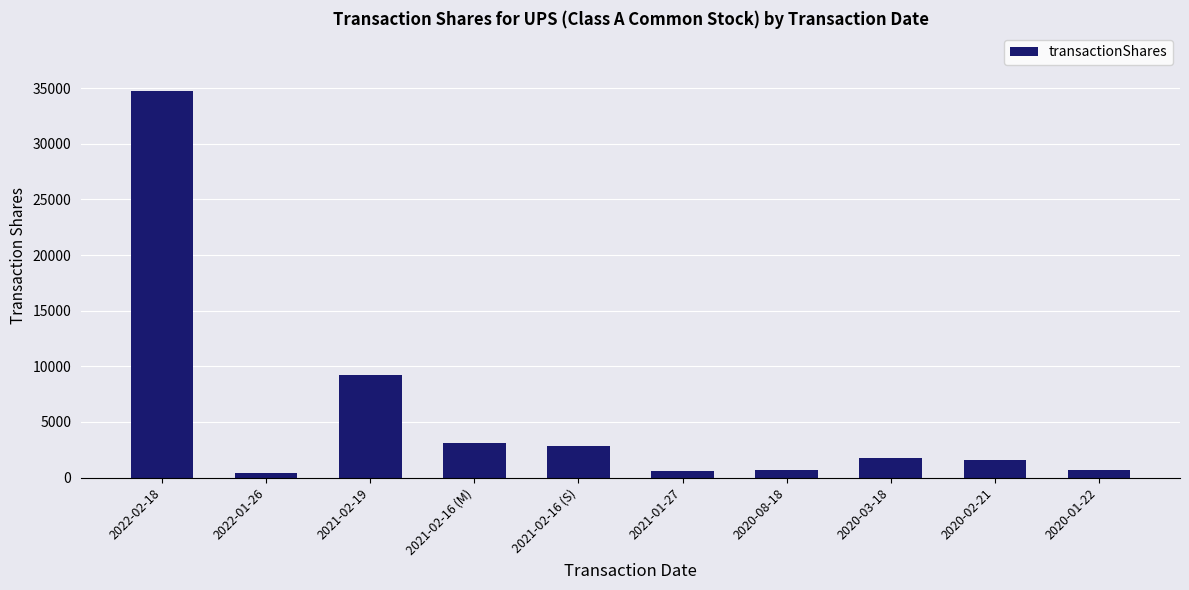

How many bars are there in total?

10